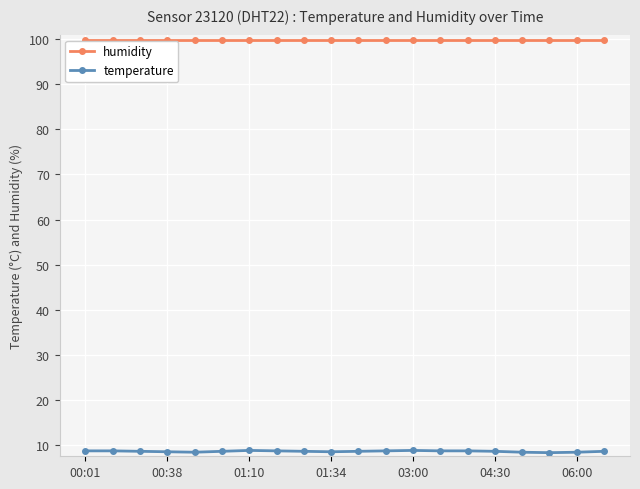

What is the lowest value of the temperature series?

8.3